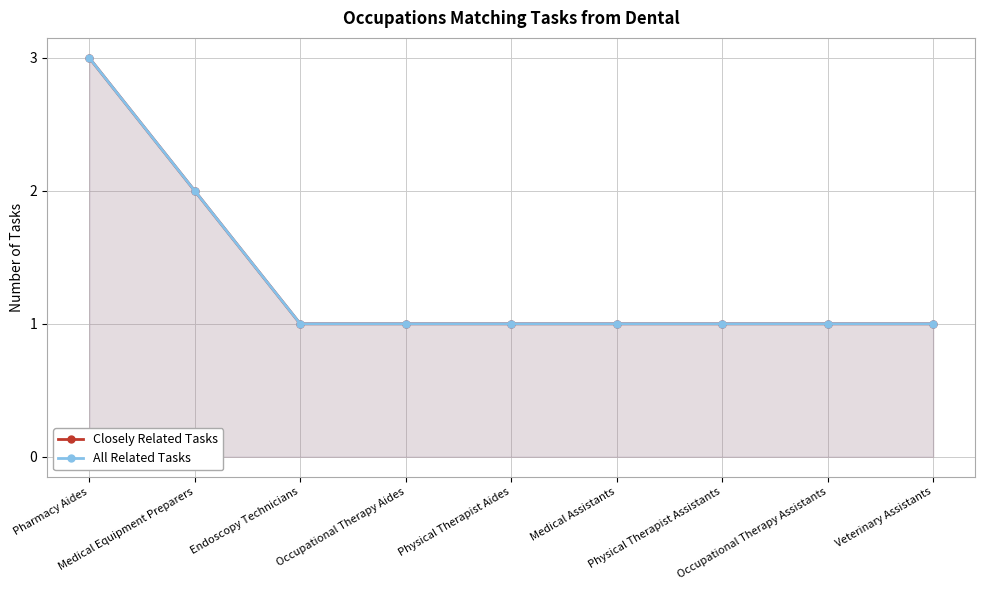

True or false: Closely Related Tasks and All Related Tasks cross at least once.

False